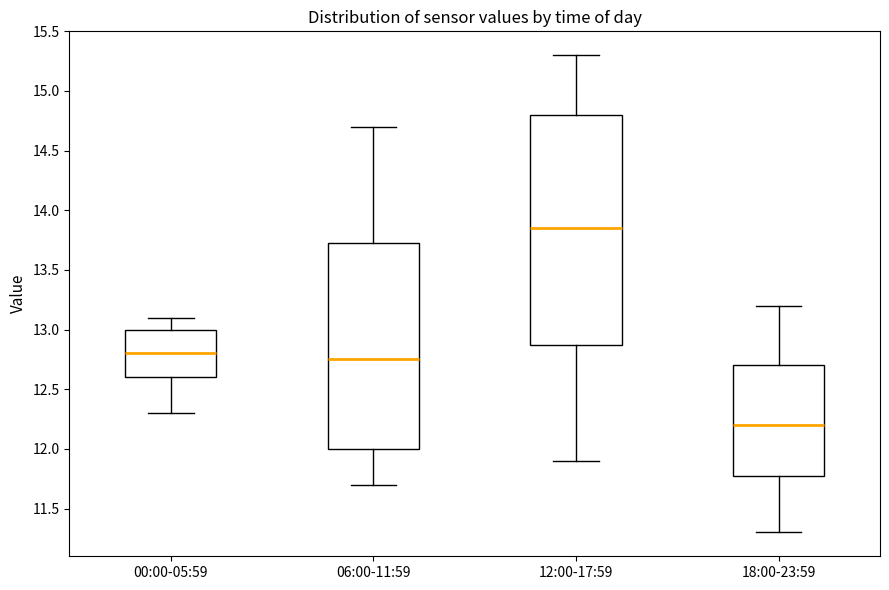

Reading left to right, read every box against the y-axis: the position of its median line, the range the box covers, and the ends of its whiskers. The values are not printed on the chart, so give them approximately, as read against the axis.

00:00-05:59: median 12.80, box 12.60 to 13.00, whiskers 12.30 to 13.10
06:00-11:59: median 12.75, box 12.00 to 13.75, whiskers 11.70 to 14.70
12:00-17:59: median 13.85, box 12.90 to 14.80, whiskers 11.90 to 15.30
18:00-23:59: median 12.20, box 11.80 to 12.70, whiskers 11.30 to 13.20